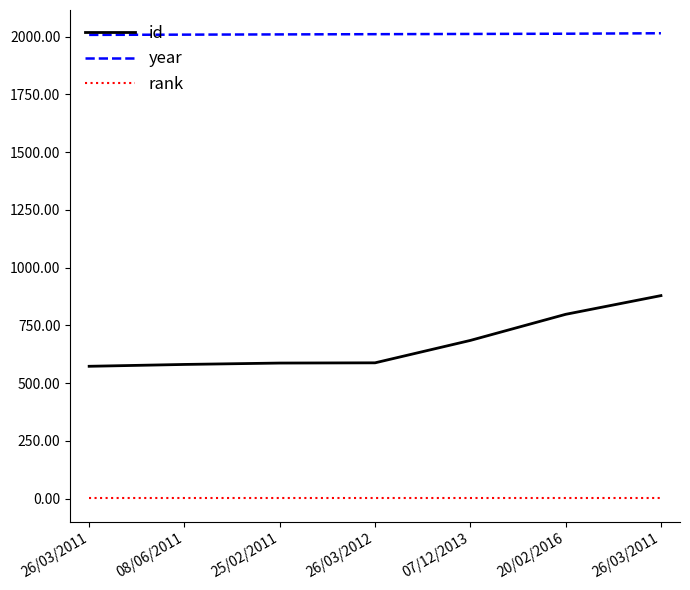

True or false: year and rank intersect in this chart.

False